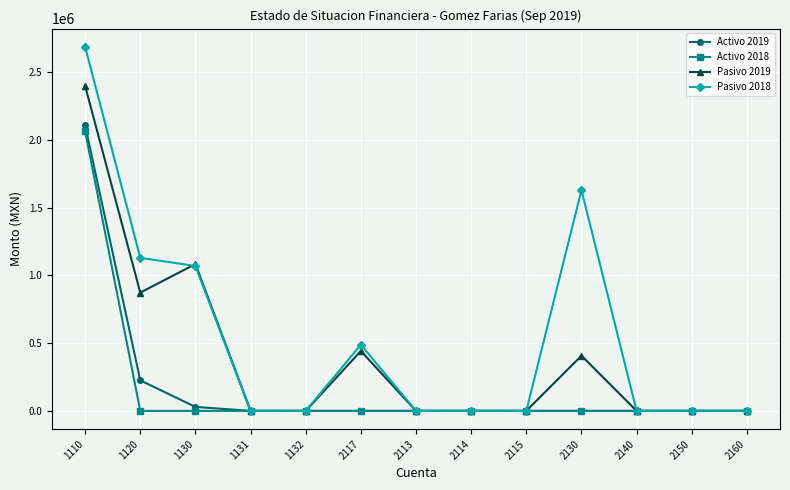

Which series has the widest spread of values?

Pasivo 2018